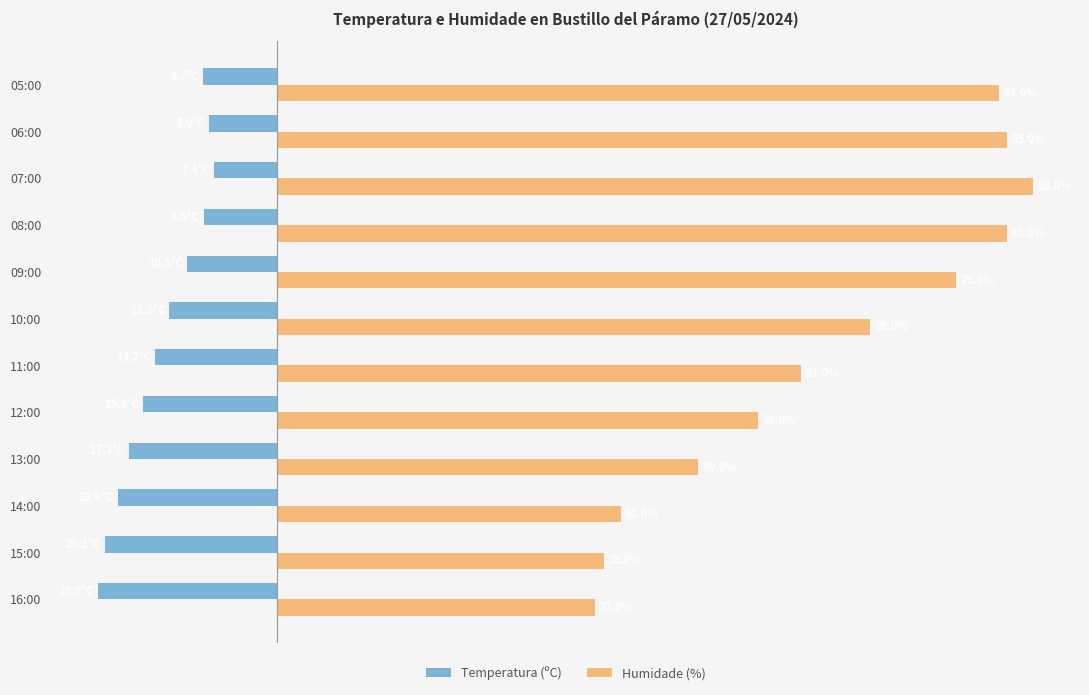

List the labels in order of Temperatura (ºC) value, largest first.

07:00, 06:00, 08:00, 05:00, 09:00, 10:00, 11:00, 12:00, 13:00, 14:00, 15:00, 16:00